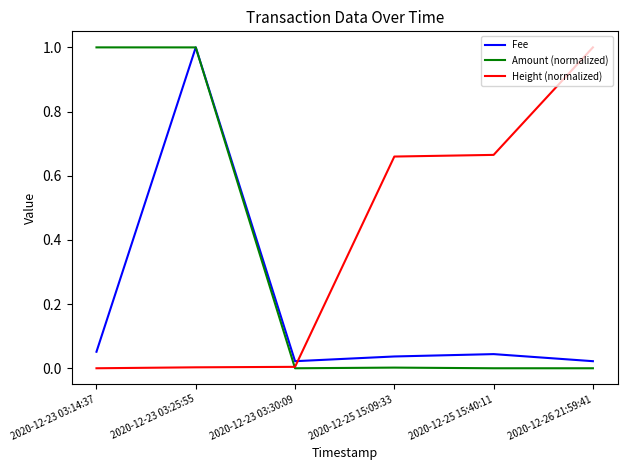

What value does the Amount (normalized) series have at 2020-12-23 03:14:37?

1.0